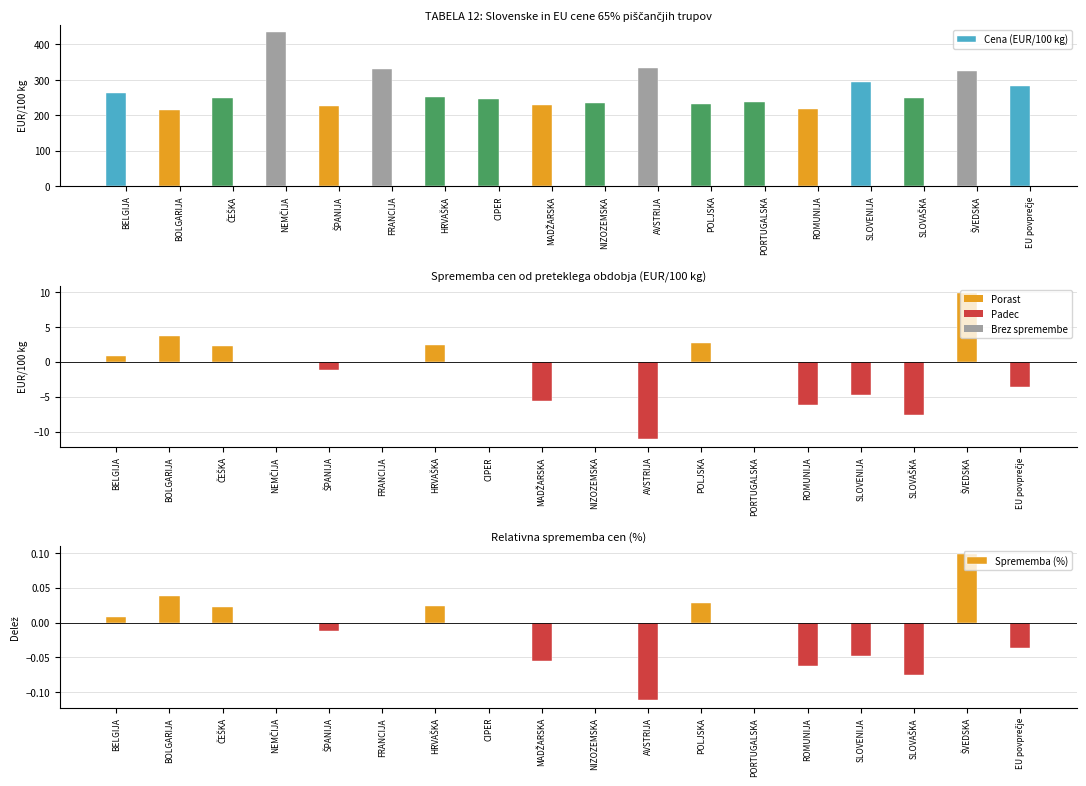

At which category is the sum across all series the highest?

NEMČIJA